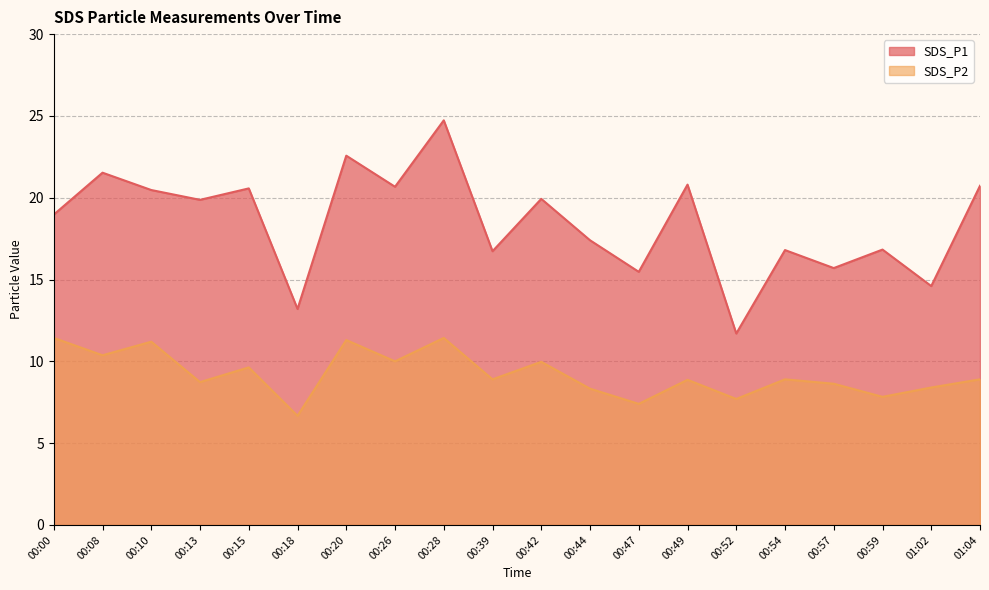

What is the sum of all SDS_P1 values?

369.3